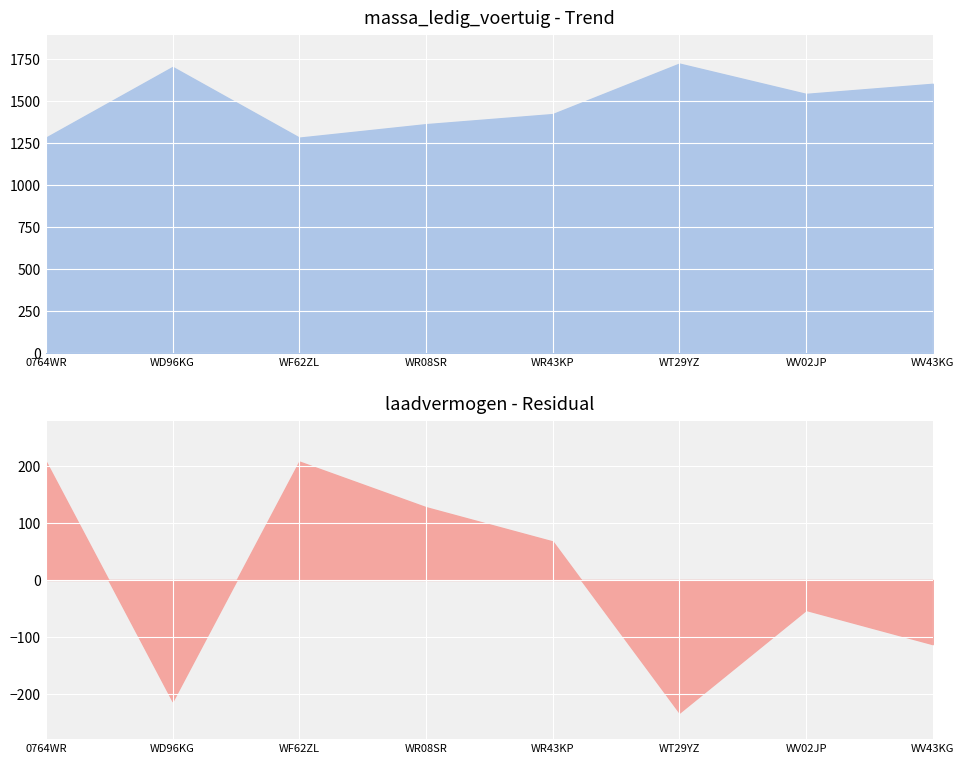

Which label corresponds to the smallest value in the chart?

WT29YZ